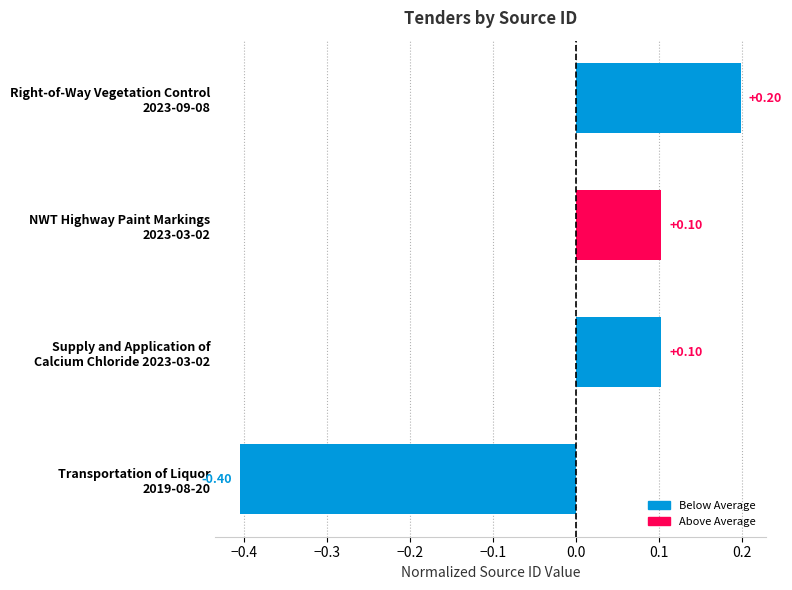

How many data points are less than 0?

1